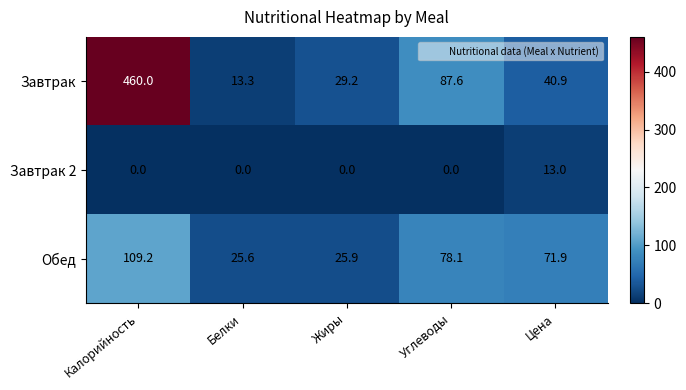

True or false: Завтрак has a value of 5.9 at Белки.

False